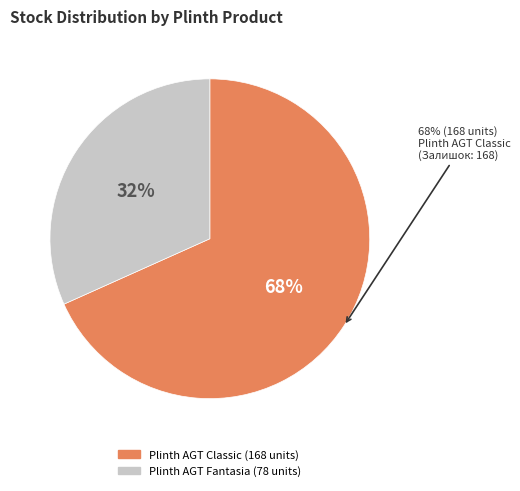

Between Plinth AGT Classic and Plinth AGT Fantasia, which is larger?

Plinth AGT Classic